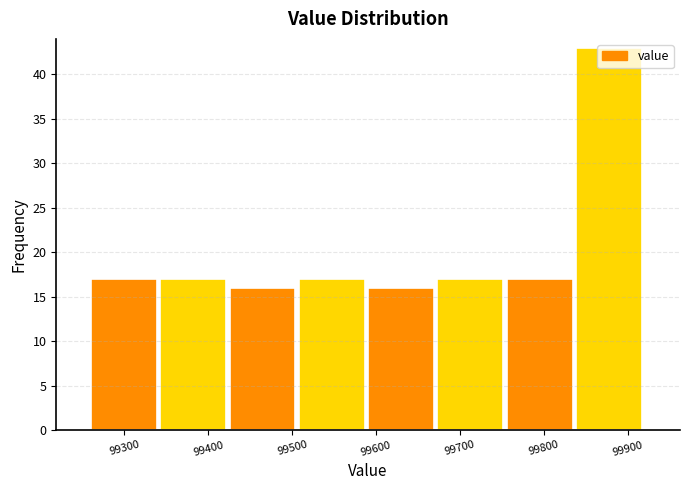

Reading left to right, transcribe this chart: for each bar, give the range it covers on the x-axis and its height. Neither the bar edges nor the heights are printed on the chart, so give them approximately, as read against the axes.

99260 to 99340: 17
99340 to 99430: 17
99430 to 99510: 16
99510 to 99590: 17
99590 to 99670: 16
99670 to 99760: 17
99760 to 99840: 17
99840 to 99920: 43